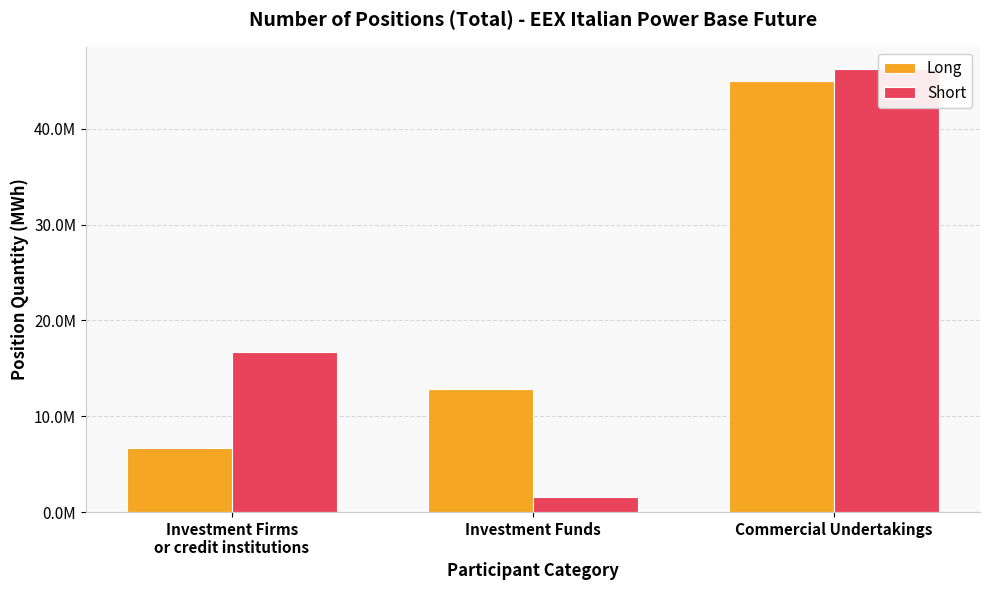

What is the label of the 3rd bar from the left?

Commercial Undertakings